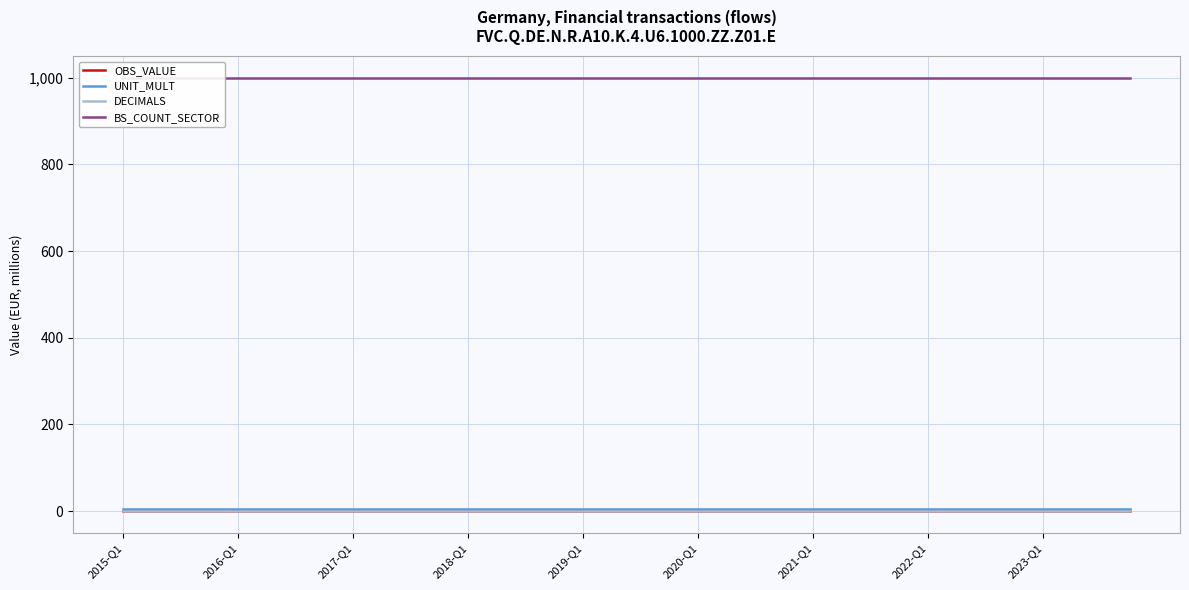

Is the value of OBS_VALUE at 14 greater than the value of DECIMALS at 21?

No